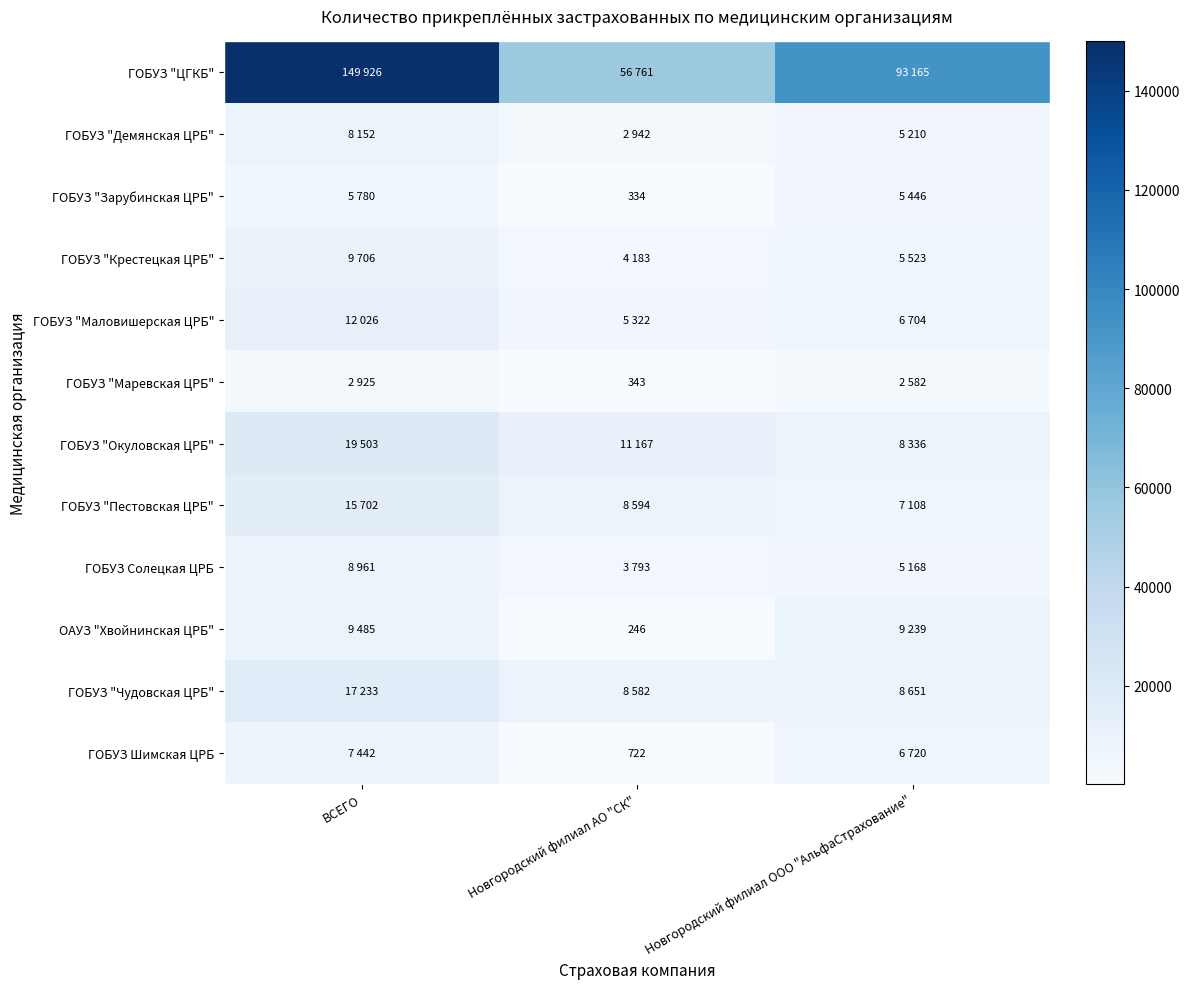

Where is ГОБУЗ "Чудовская ЦРБ" nearest to the value 12907?

Новгородский филиал ООО "АльфаСтрахование"